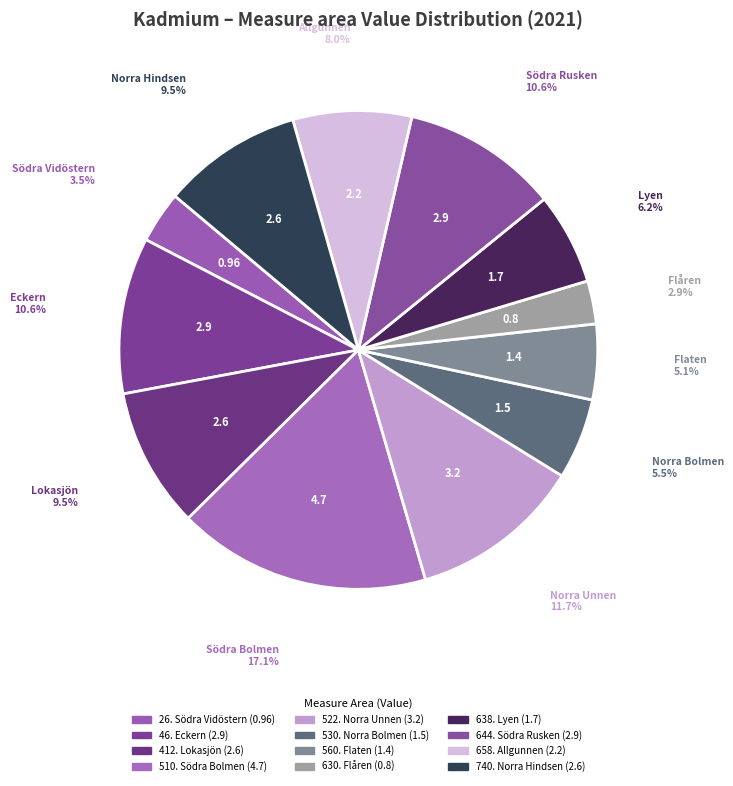

Count the number of slices in the pie.

12